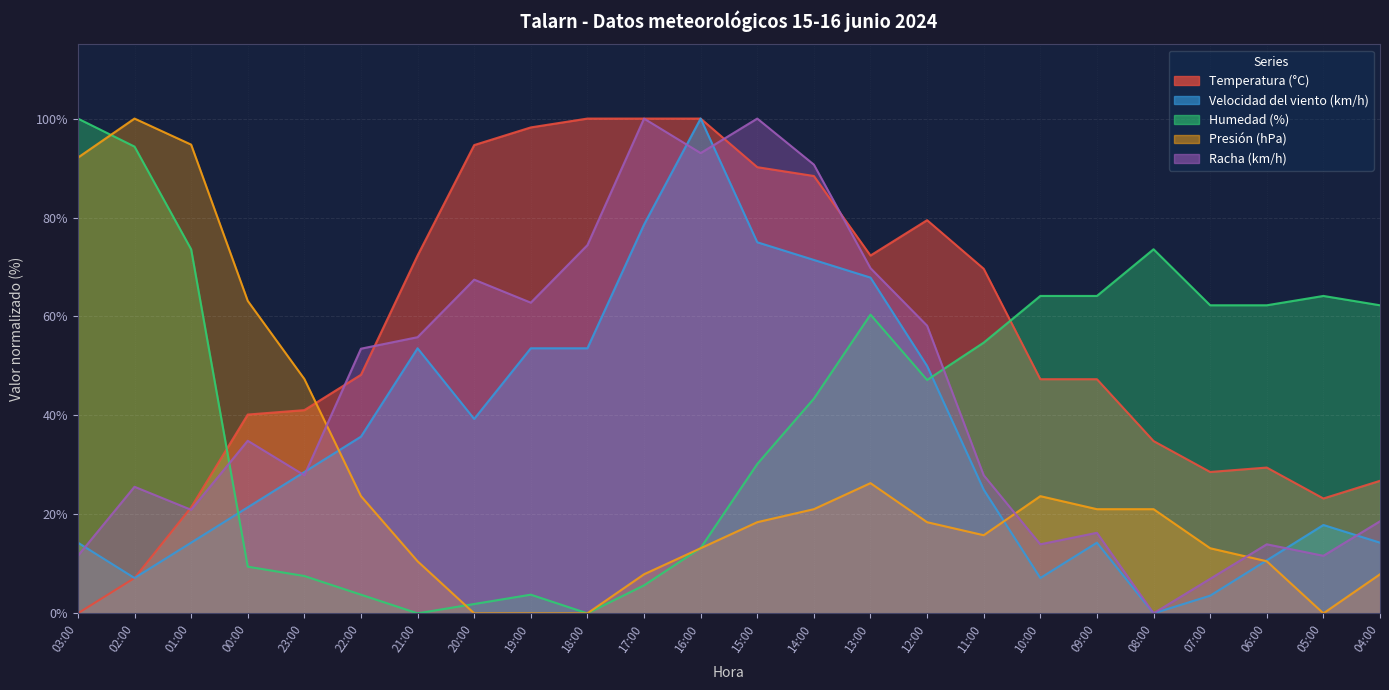

What is the label of the 17th point from the left?

11:00